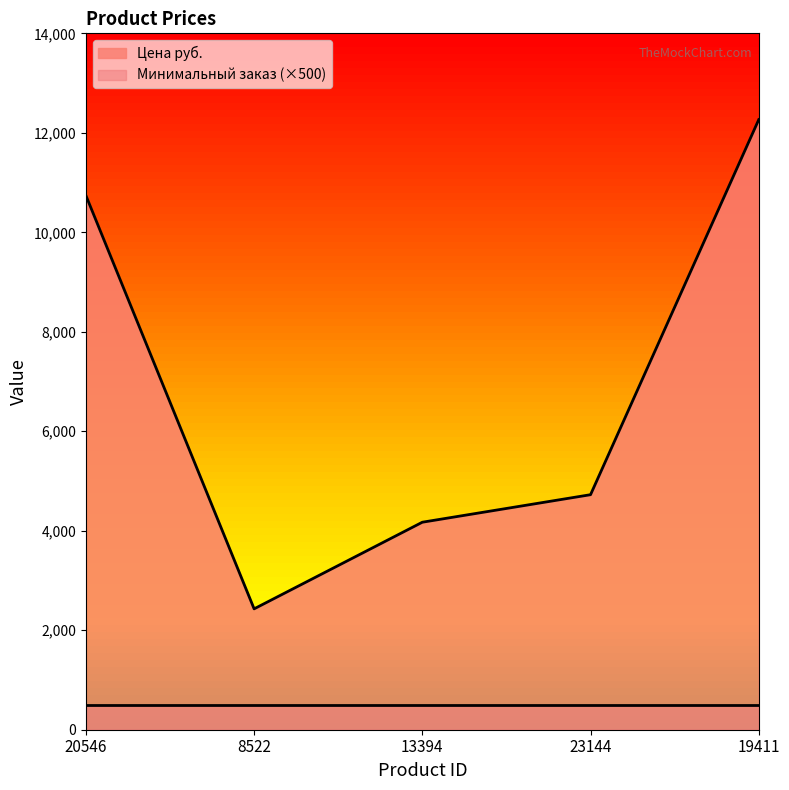

Which has a higher value, 23144 or 13394?

23144